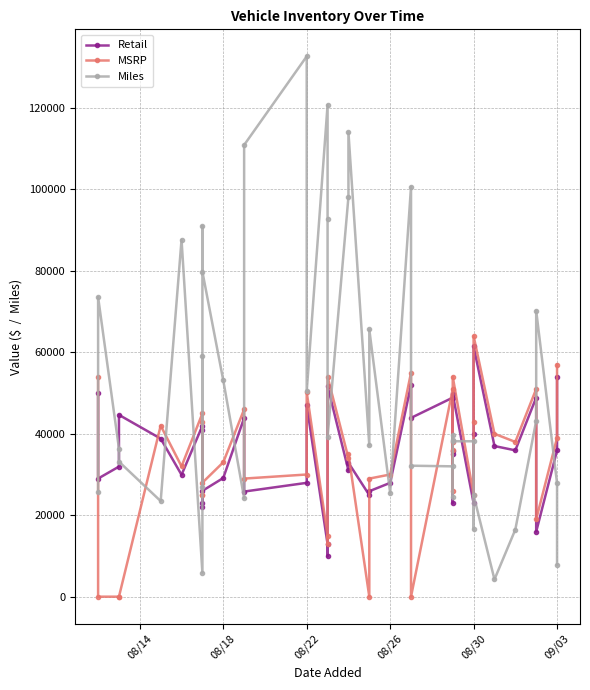

What is the difference between the second highest and second lowest values in the Retail series?

41071